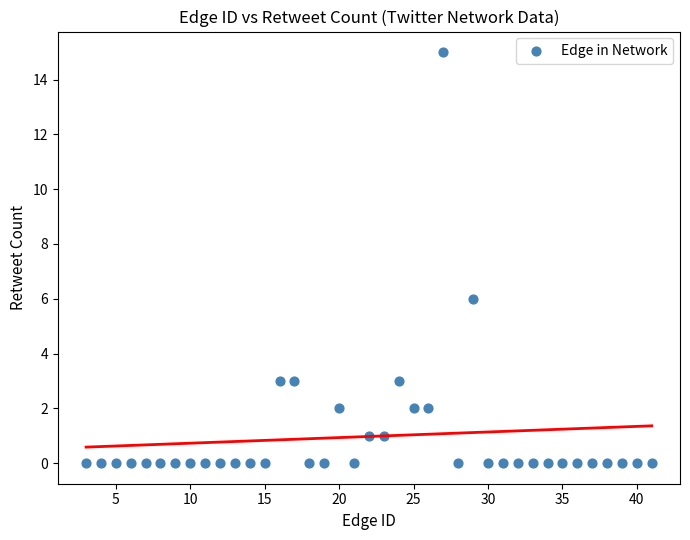

What is the range of Y values (max minus min)?

15